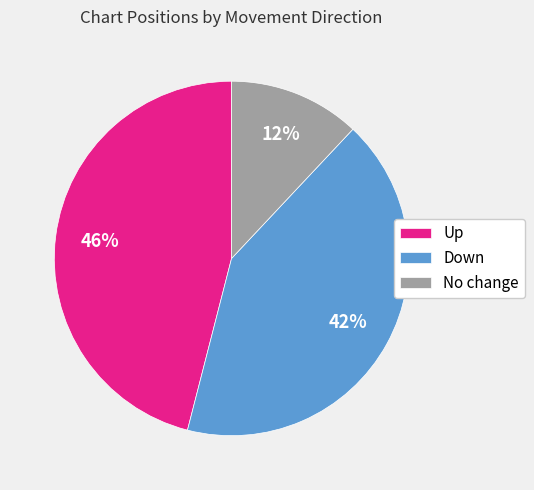

To the nearest percent, what is the difference between the largest and smallest slice percentages?

34%